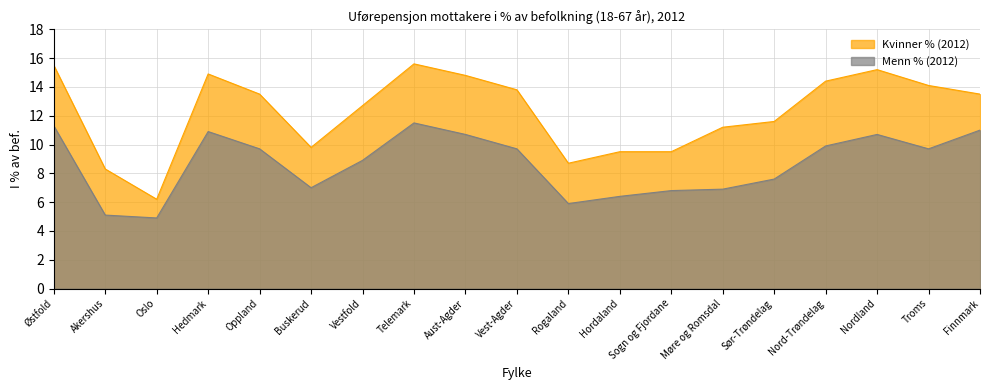

Read the Menn % (2012) value at Vestfold.

8.9